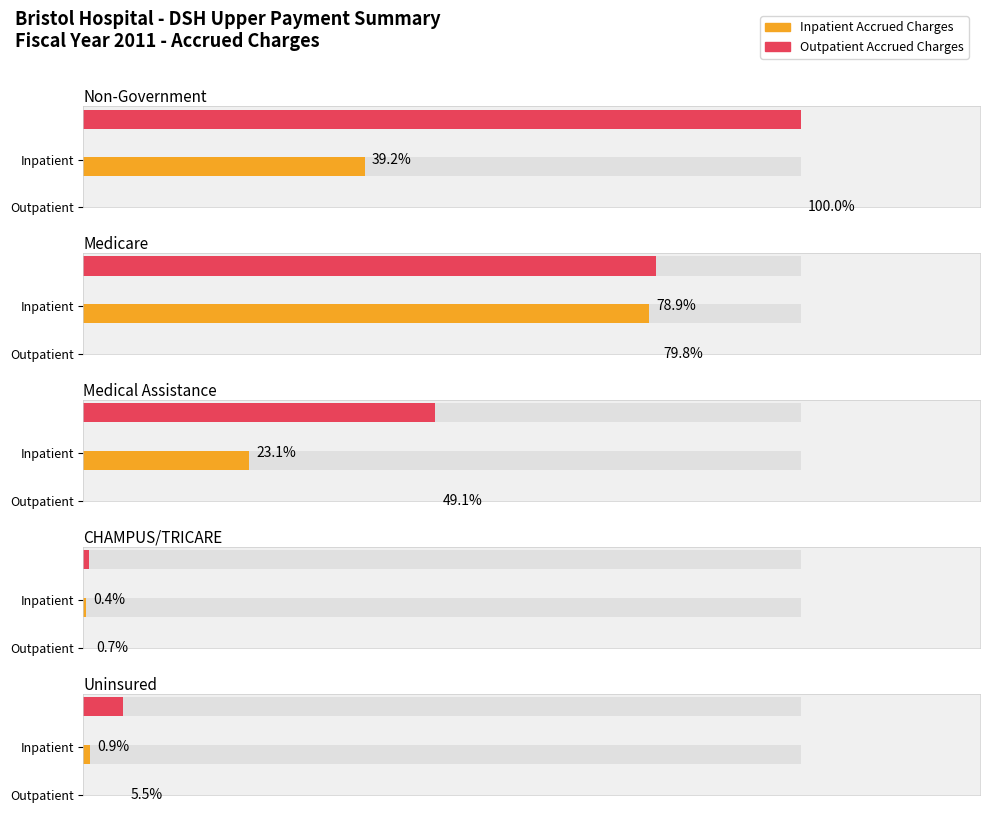

How many data points in Outpatient Accrued Charges are above 45610048?

2